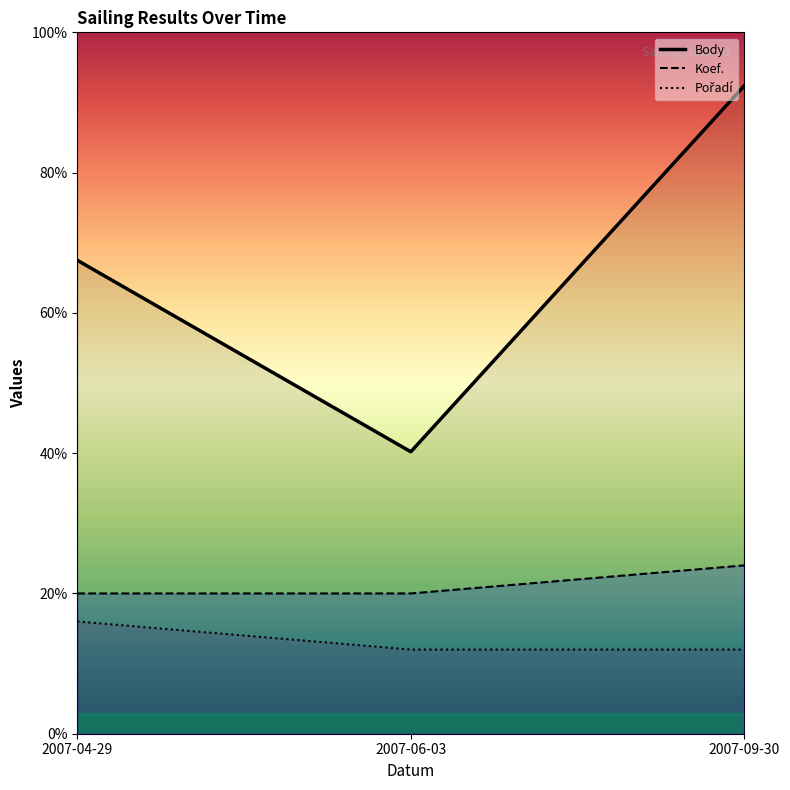

Rank the categories by Koef. value from lowest to highest.

2007-04-29, 2007-06-03, 2007-09-30